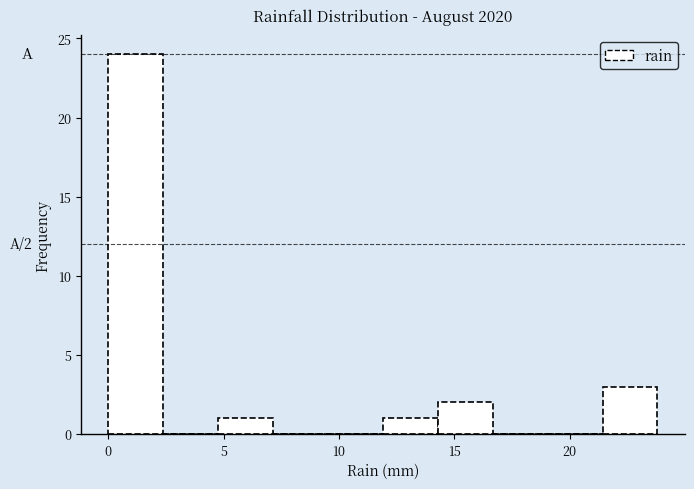

Which range on the x-axis has the tallest bar?

0.0 to 2.5